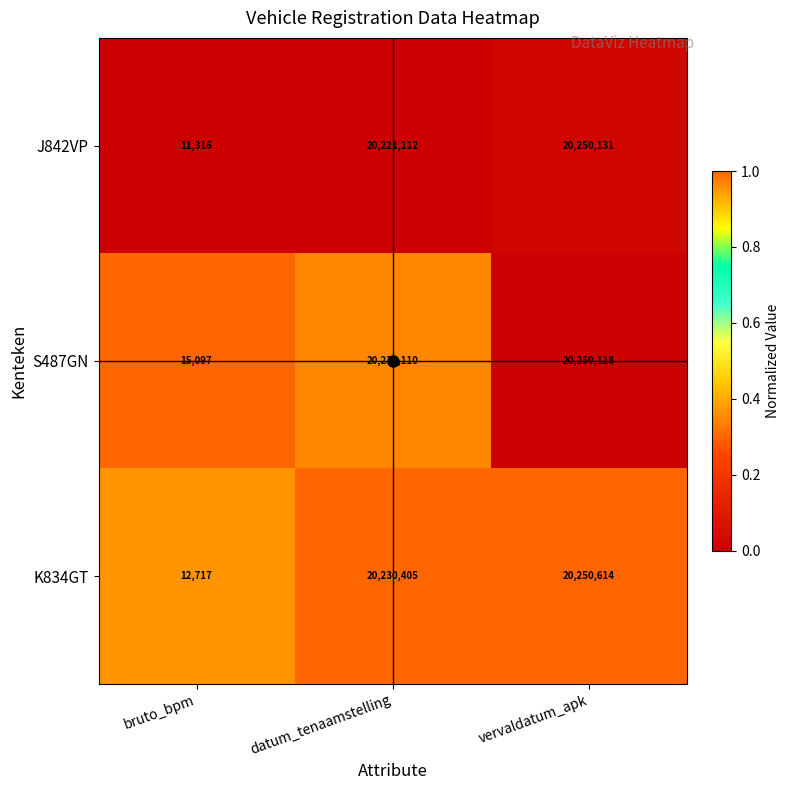

How many series are shown in this chart?

3